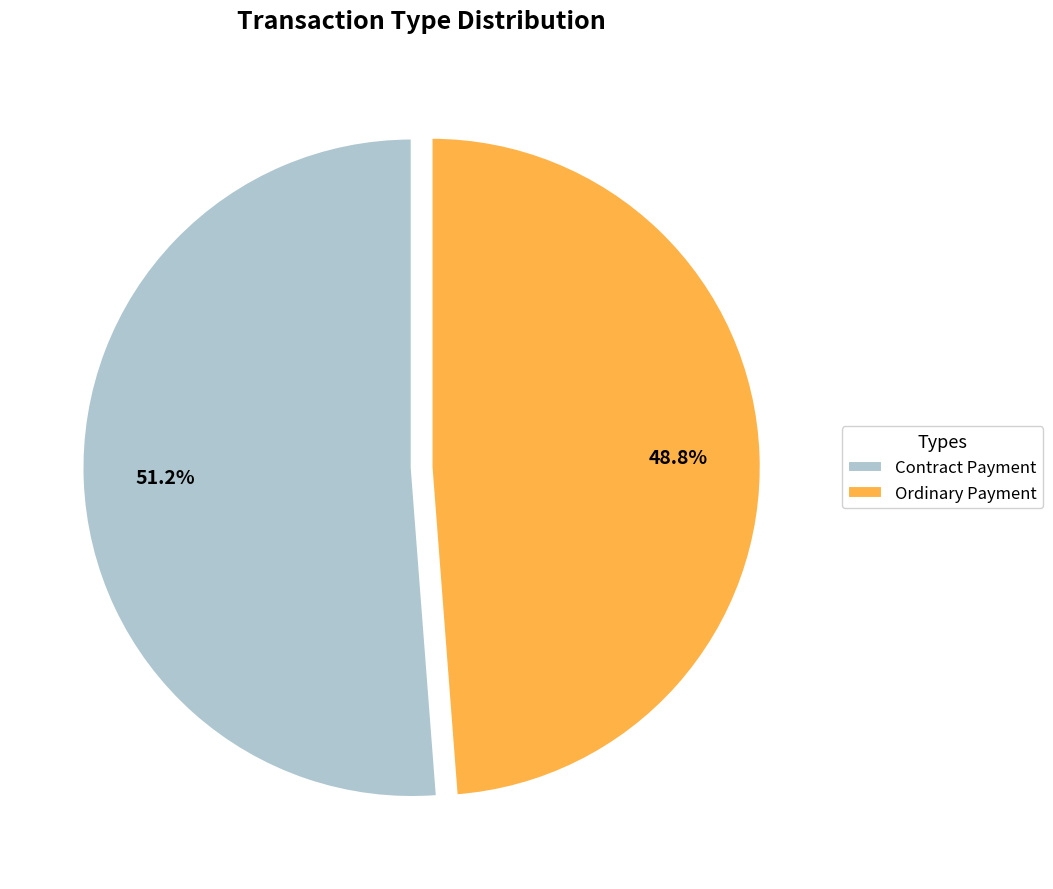

What percentage is the Contract Payment slice, to the nearest percent?

51%